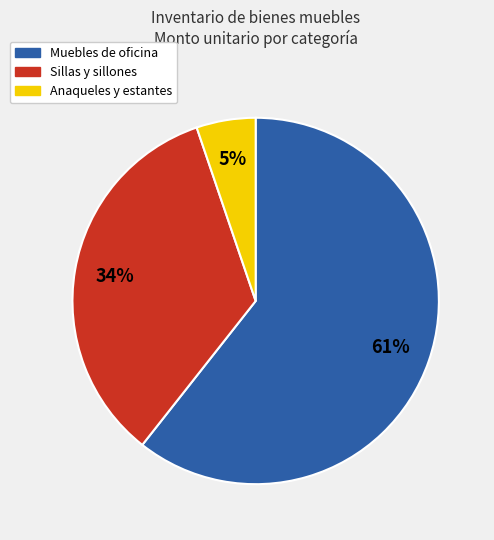

Which has a higher value, Muebles de oficina or Anaqueles y estantes?

Muebles de oficina